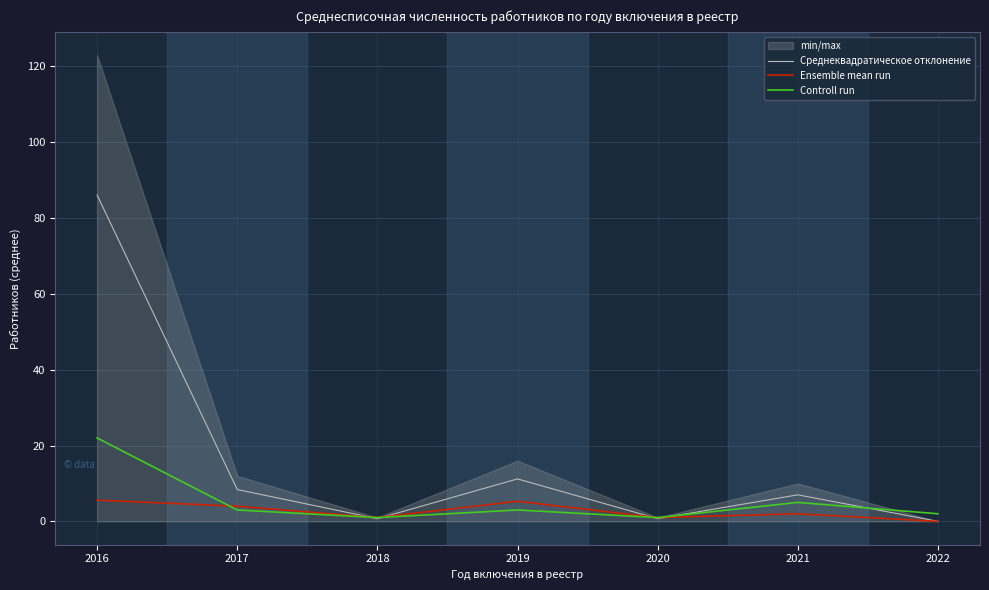

Where is the first local minimum for Ensemble mean run?

2018